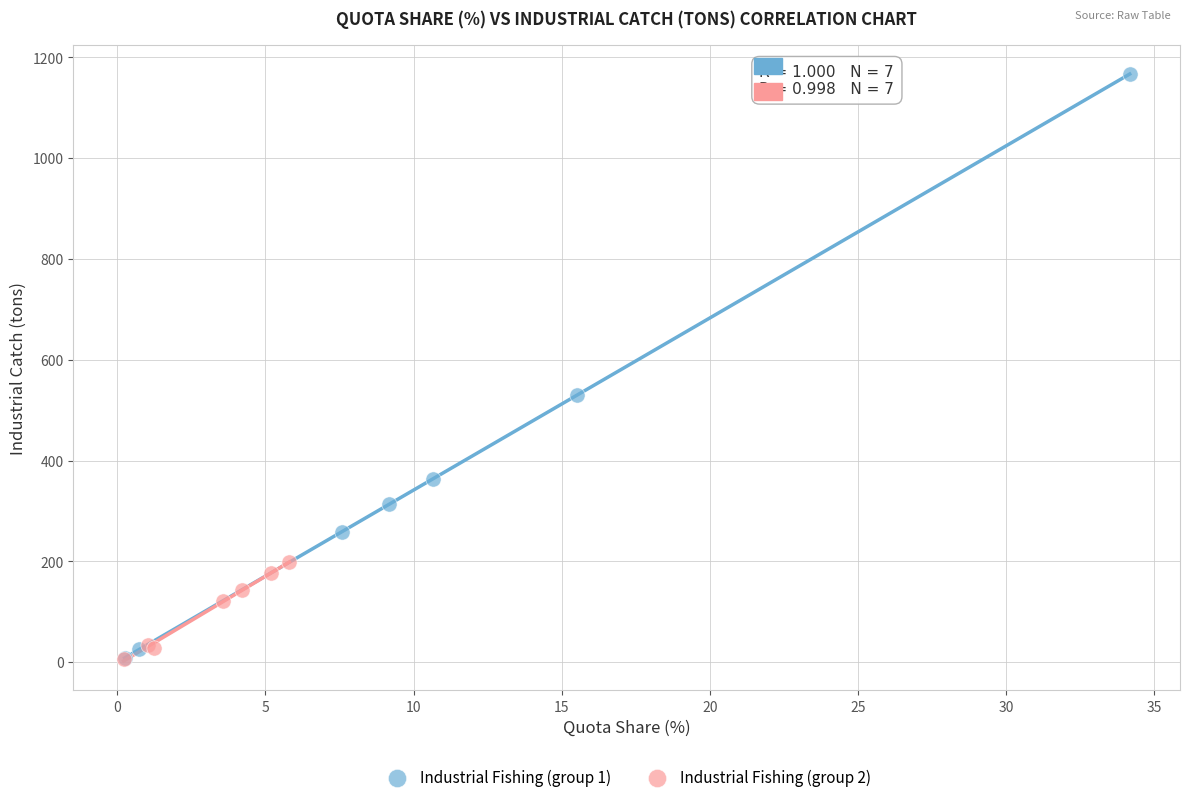

Which series has the widest spread of Y values?

Industrial Fishing (group 1)